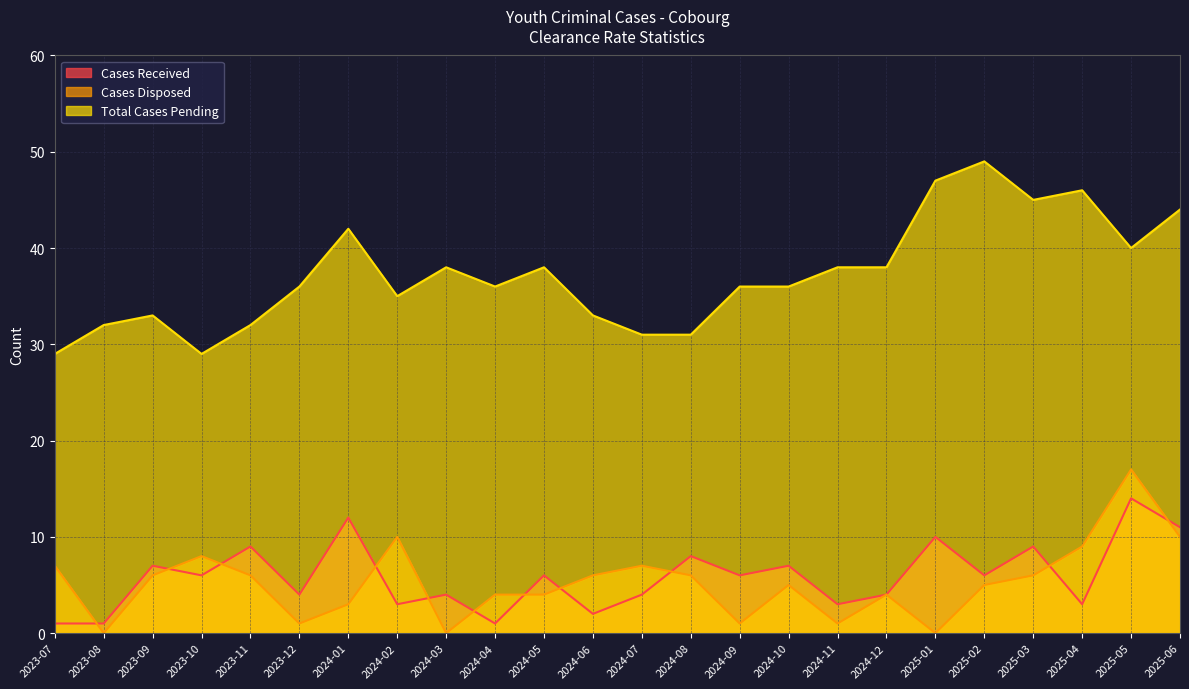

What is the difference between the Cases Received values at 2023-09 and 2024-08?

1